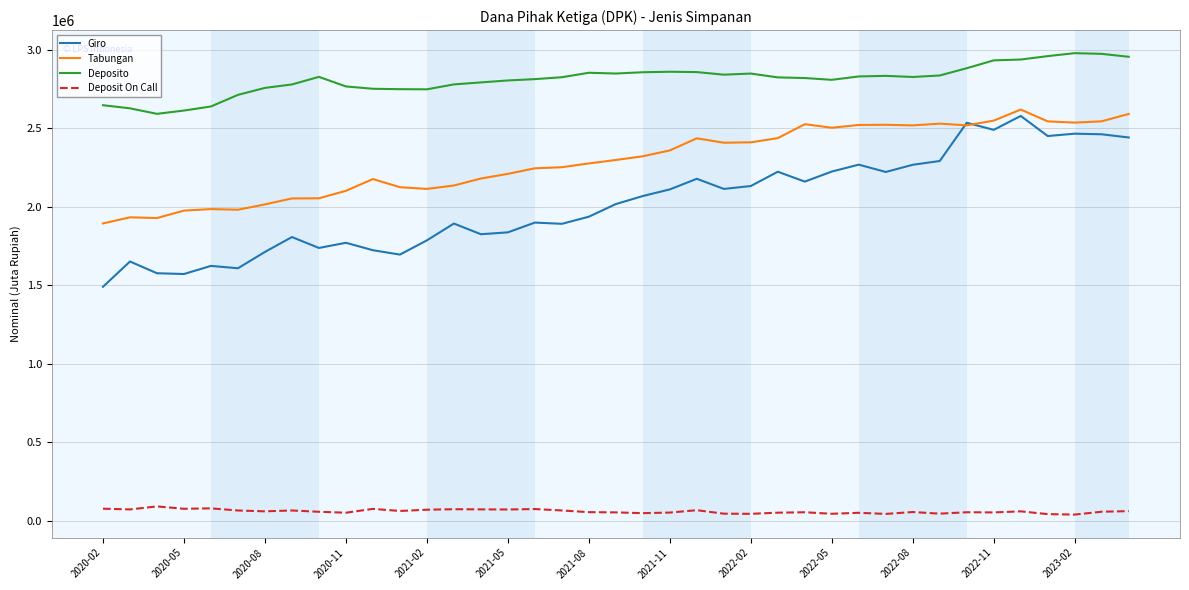

How many lines are shown in the chart?

4